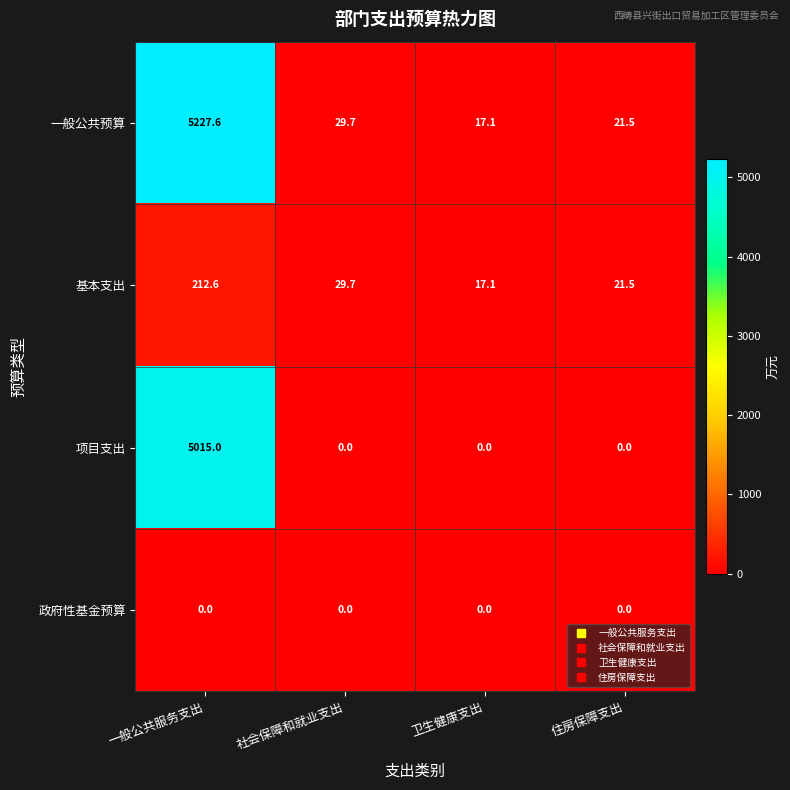

Rank the series by their maximum value, from highest to lowest.

一般公共预算, 项目支出, 基本支出, 政府性基金预算